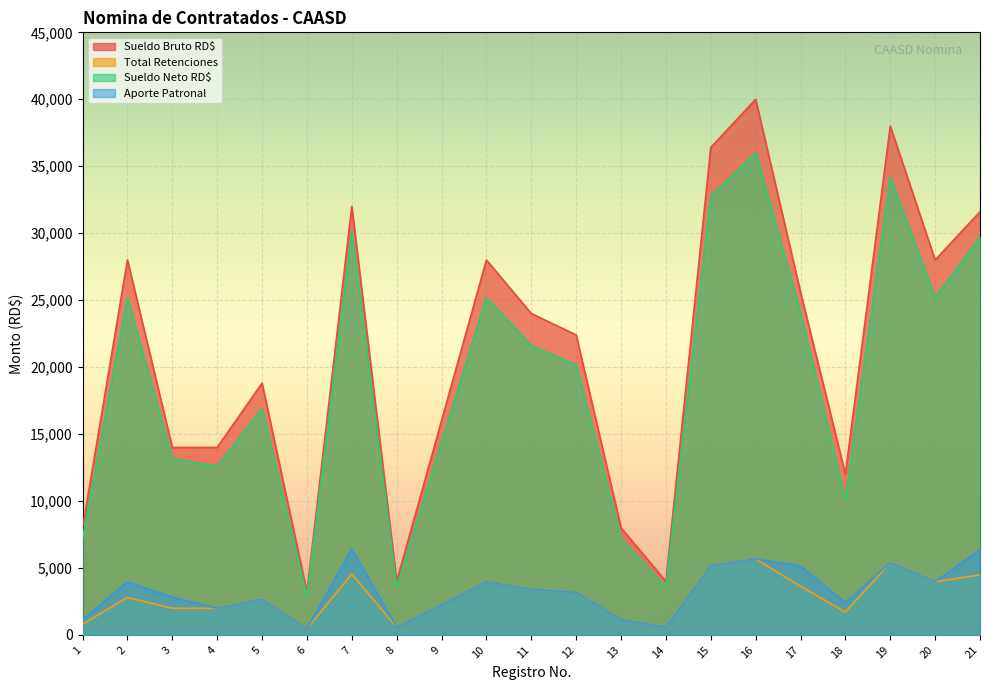

True or false: Total Retenciones and Sueldo Bruto RD$ intersect in this chart.

False